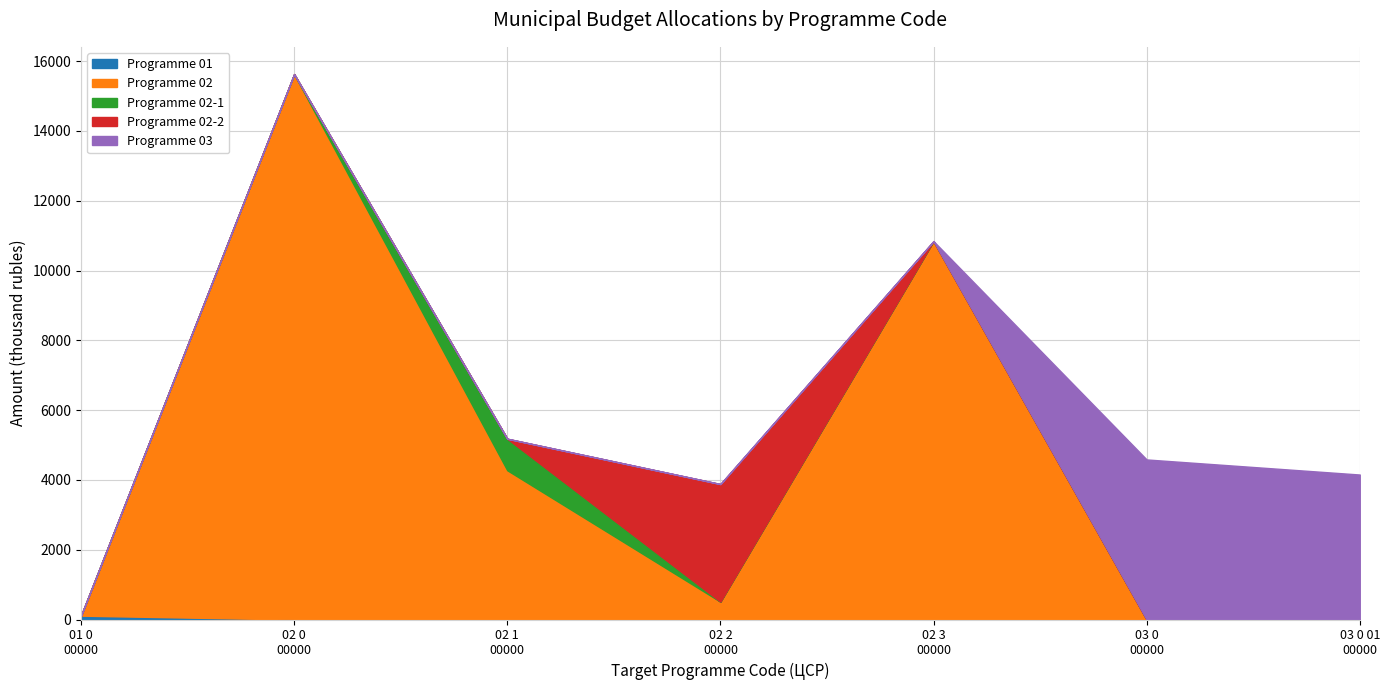

The Programme 03 series shows 4154.7 at 03 0 01 00000. True or false?

True